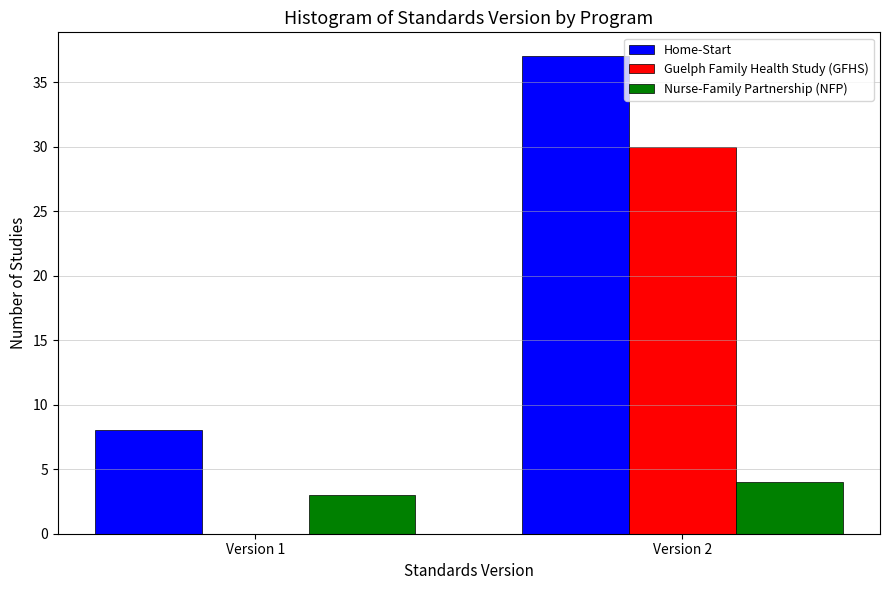

Is it true that Guelph Family Health Study (GFHS) equals 16 at Version 2?

False